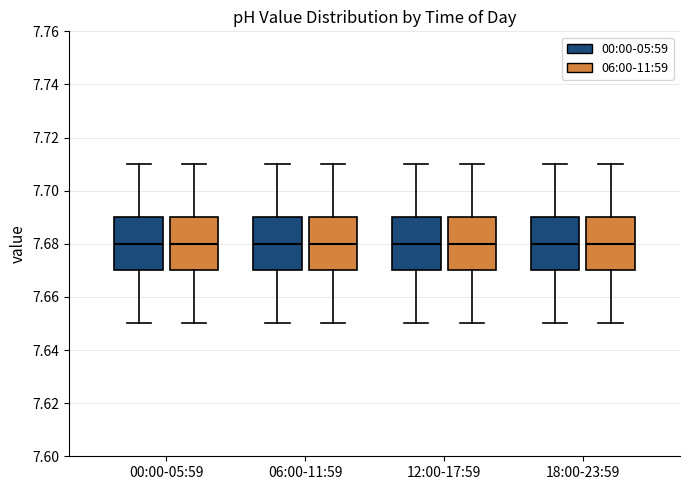

Where does the lower whisker of the box for 12:00-17:59 (06:00-11:59) end on the y-axis? The values are not printed on the chart, so give them approximately, as read against the axis.

7.65